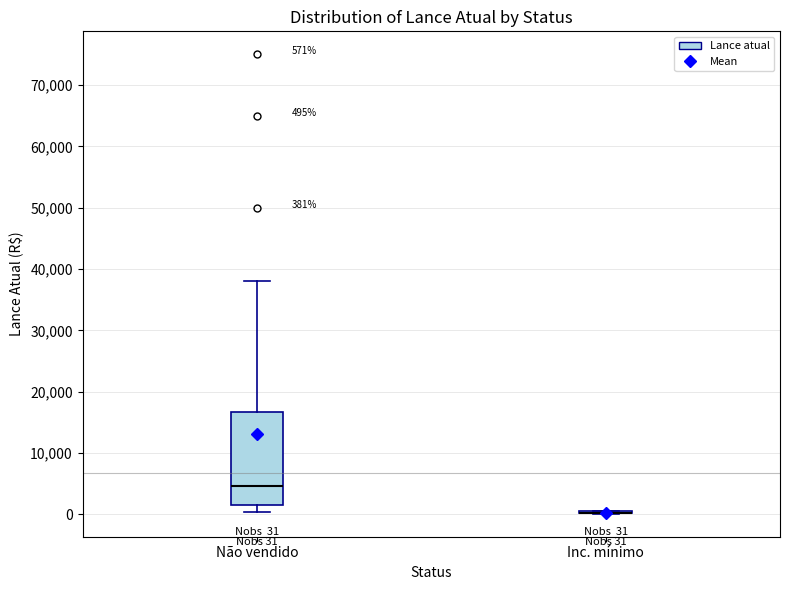

Comparing the boxes themselves (not the whiskers), which one is the tallest?

Não vendido